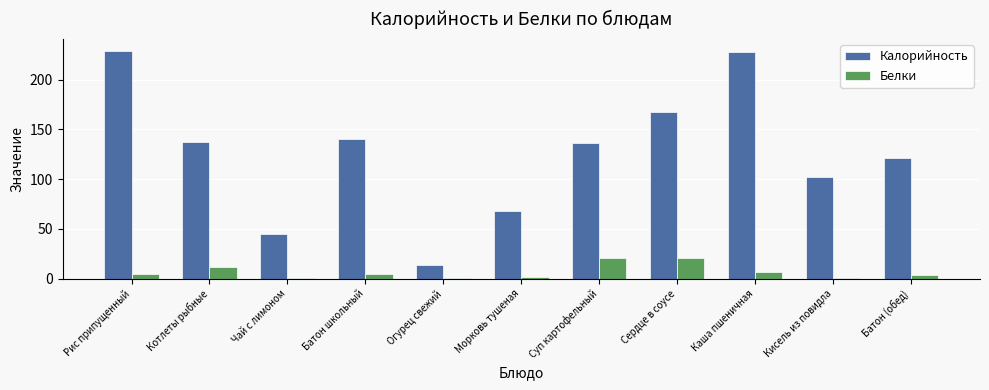

What are all the series names shown in the legend?

Калорийность, Белки